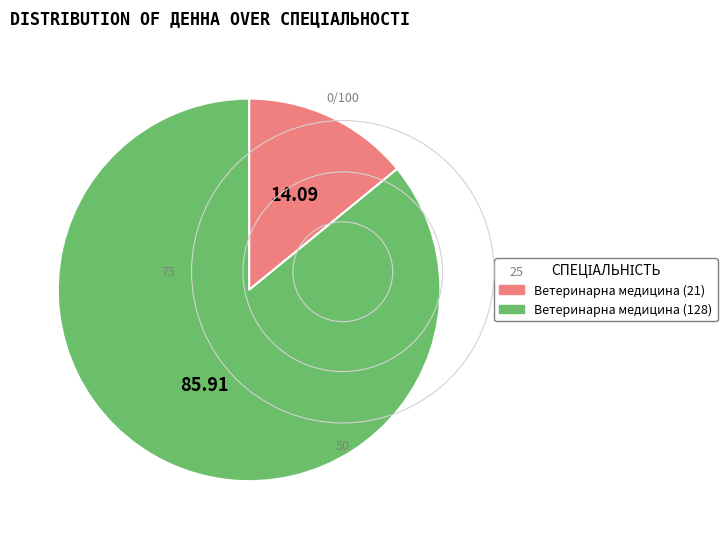

Combined, do Ветеринарна медицина (128) and Ветеринарна медицина (21) account for over 50%?

Yes